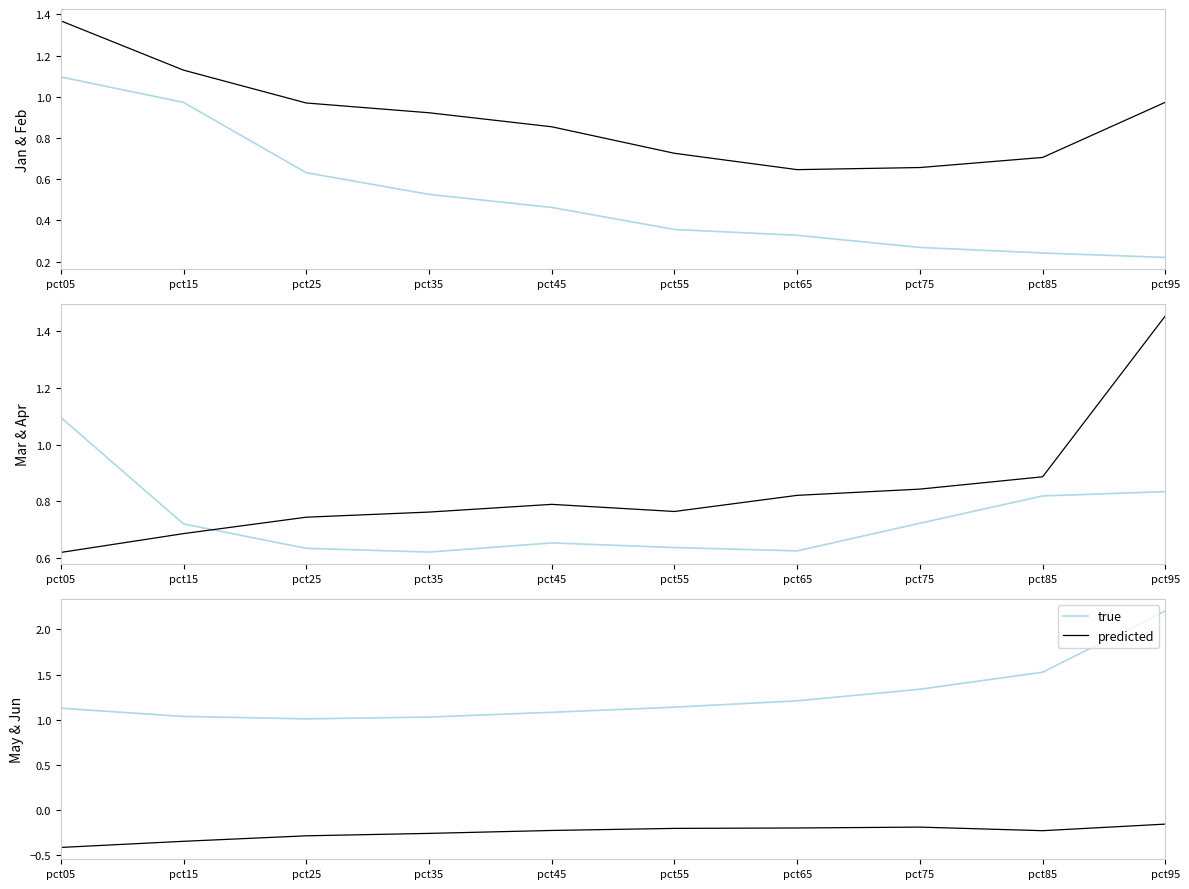

What value does the true series have at pct95?

2.2